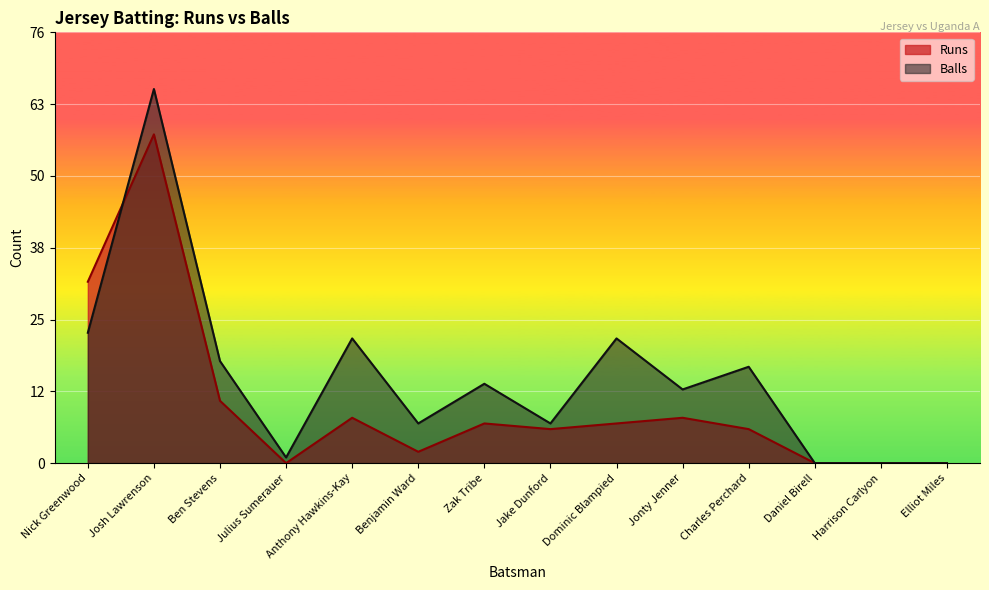

How many lines are shown in the chart?

2